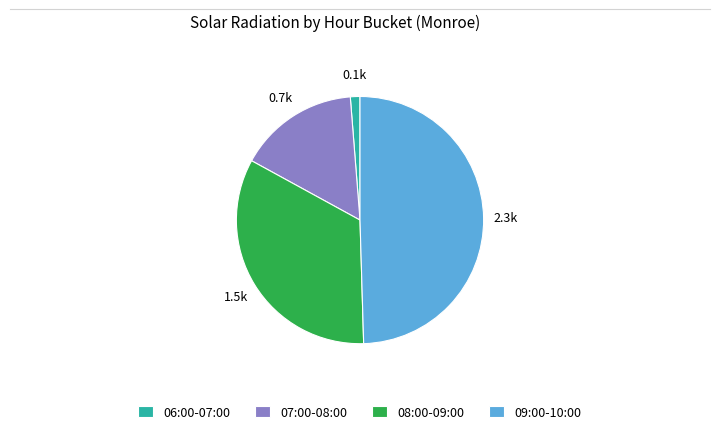

Which category has the biggest portion of the pie?

09:00-10:00